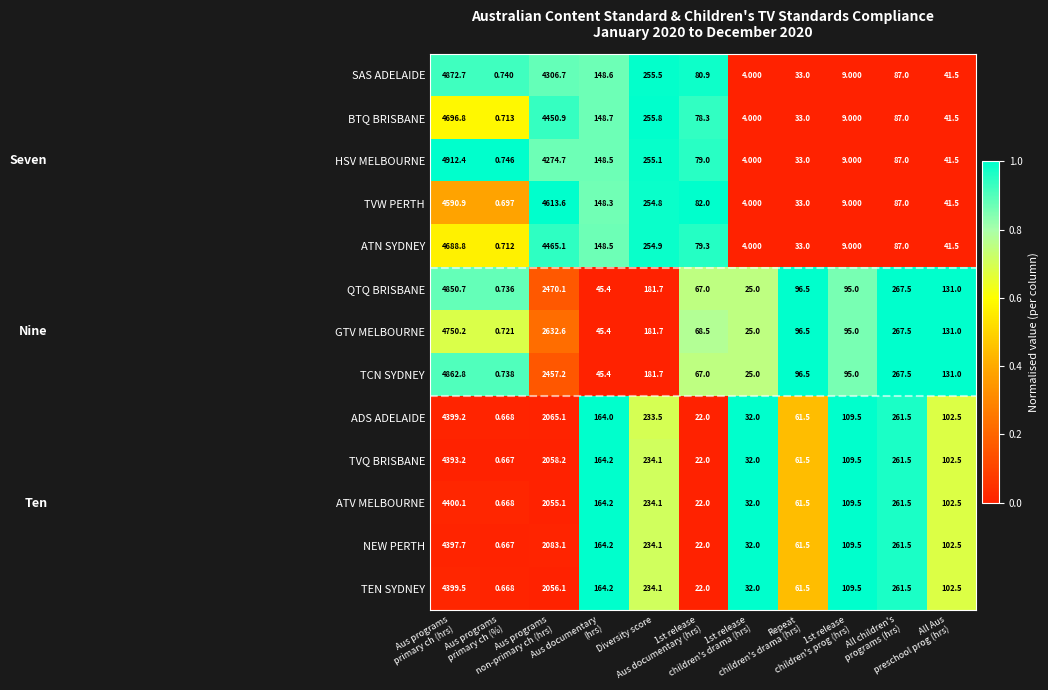

Which series has the largest range (max minus min)?

HSV MELBOURNE